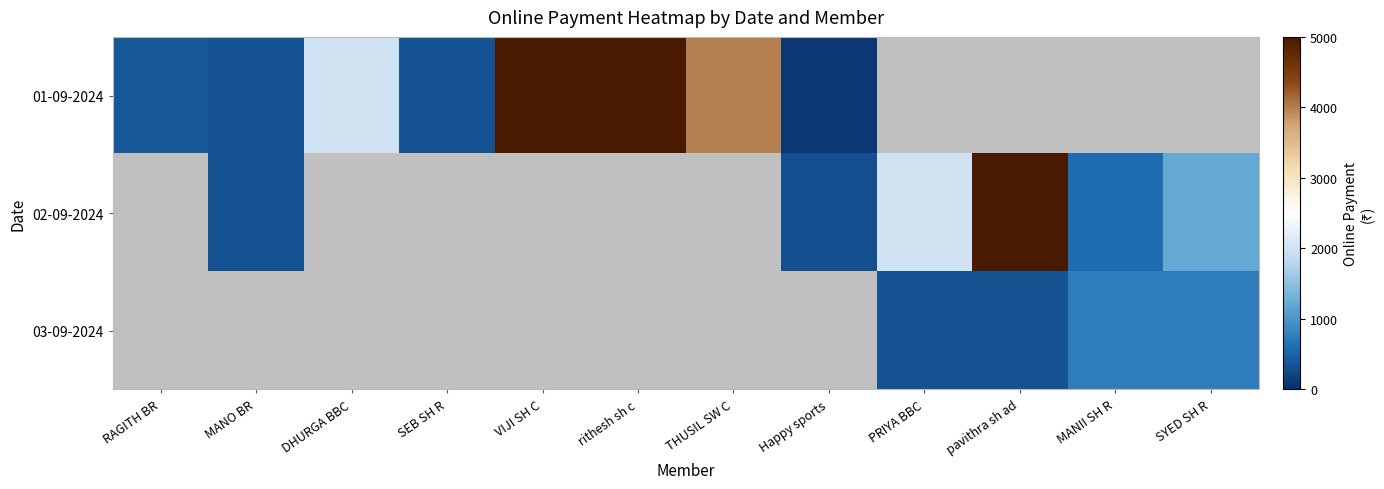

Rank the series by their maximum value, from highest to lowest.

01-09-2024, 02-09-2024, 03-09-2024